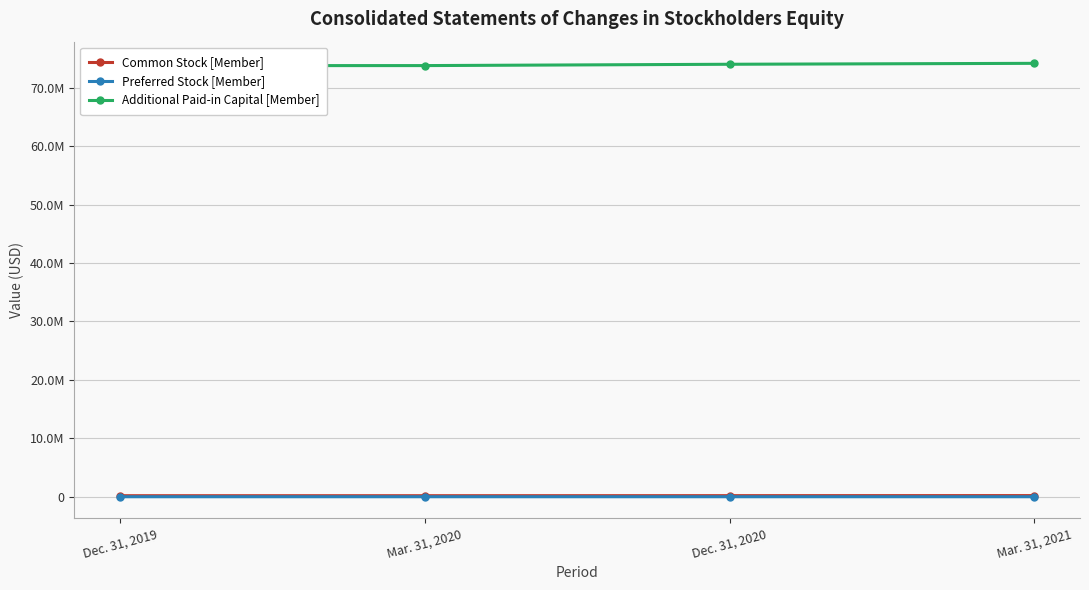

What is the label of the 4th point from the left?

Mar. 31, 2021